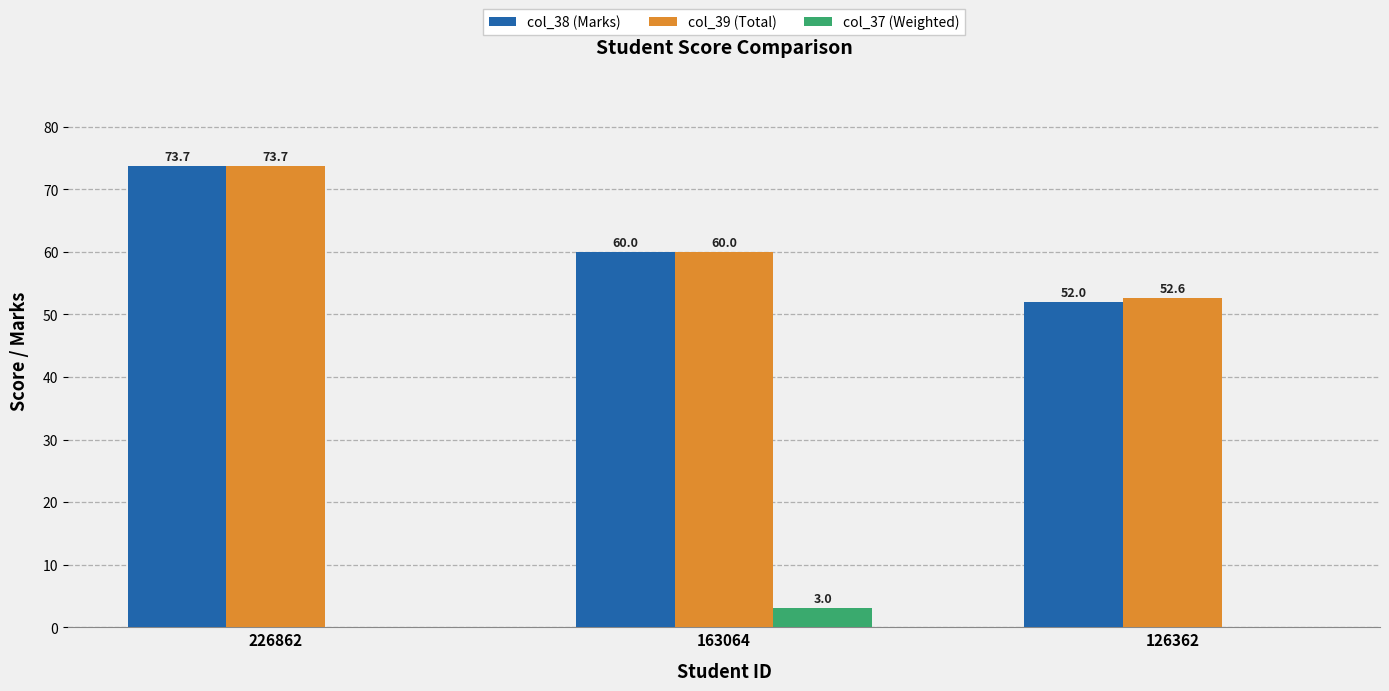

Reading right to left, list all the values displayed in this chart.

col_38 (Marks): 126362=52.0	163064=60.0	226862=73.7
col_39 (Total): 126362=52.6	163064=60.0	226862=73.7
col_37 (Weighted): 126362=0.0	163064=3.0	226862=0.0